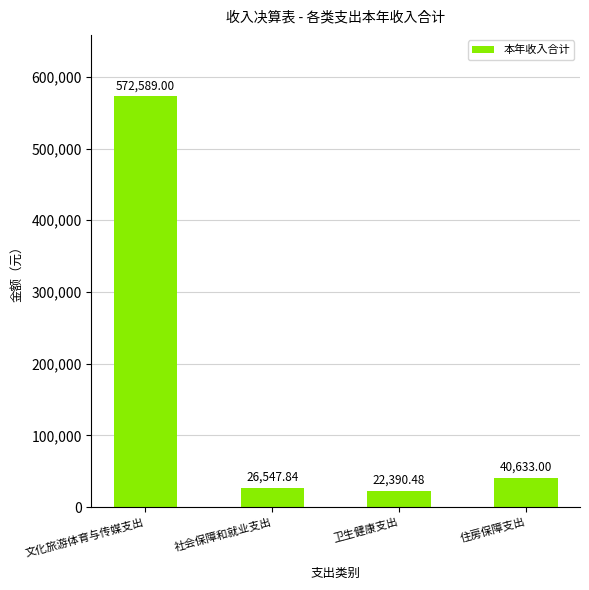

List the labels in order of value, smallest first.

卫生健康支出, 社会保障和就业支出, 住房保障支出, 文化旅游体育与传媒支出